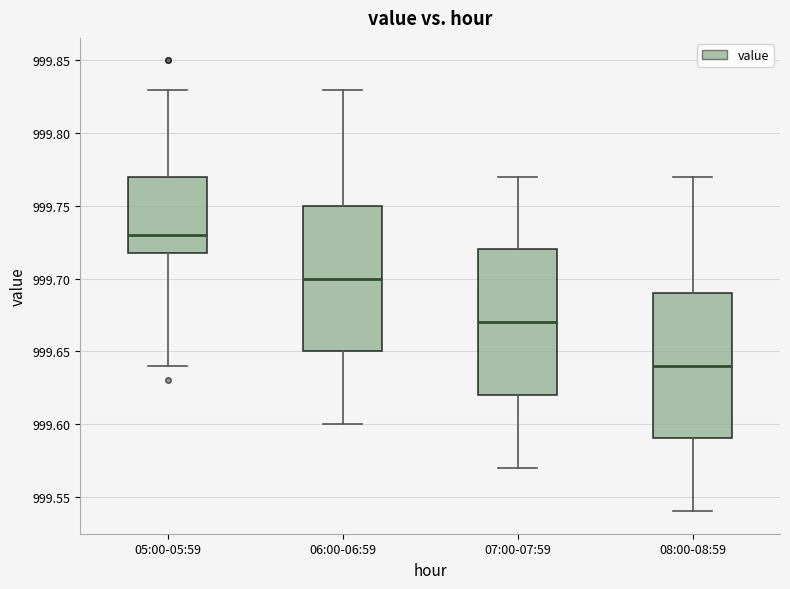

Which box's median line is the lowest?

08:00-08:59